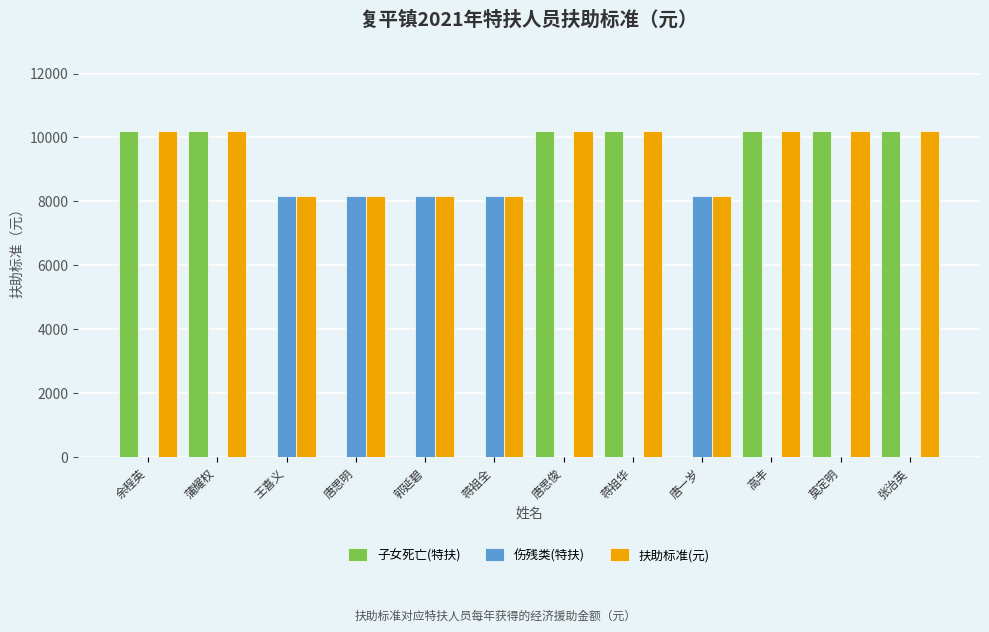

What is the sum of all 子女死亡(特扶) values?

71400